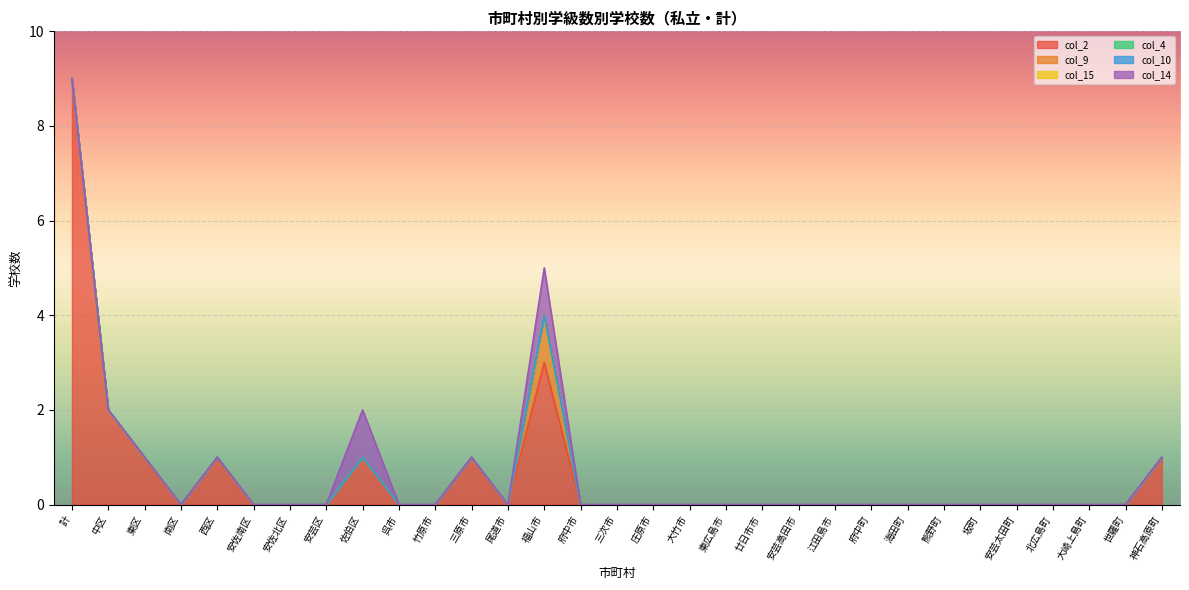

What is the difference between the maximum and minimum values in the col_14 series?

1